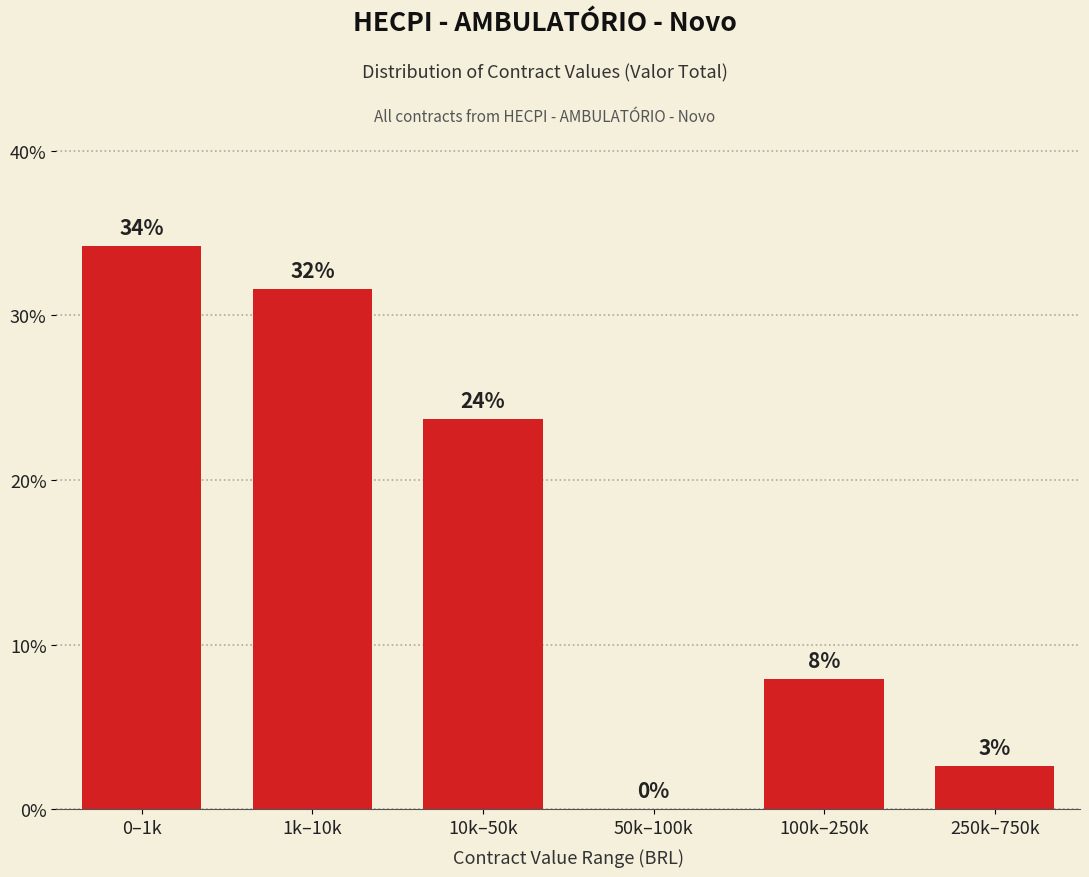

Are the bars horizontal?

No